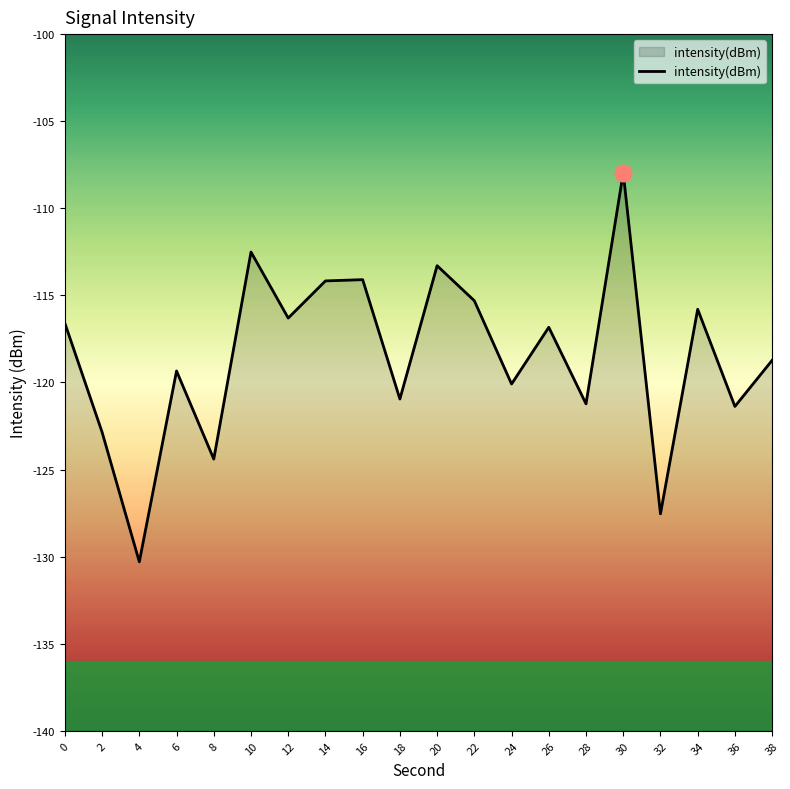

How many interior local valleys (lower than both neighbors) does the data have?

8